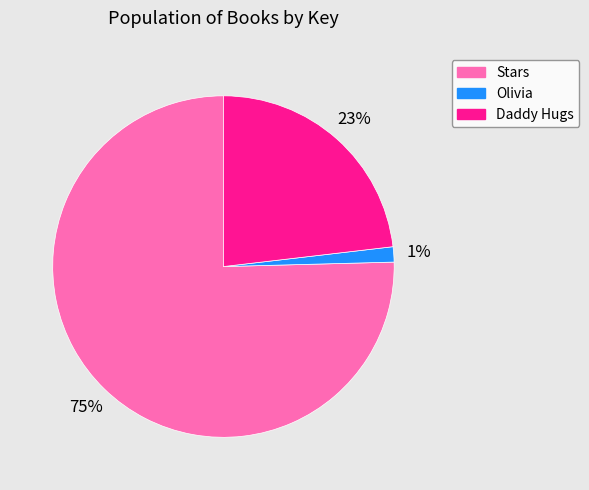

What percentage is the Daddy Hugs slice, to the nearest percent?

23%